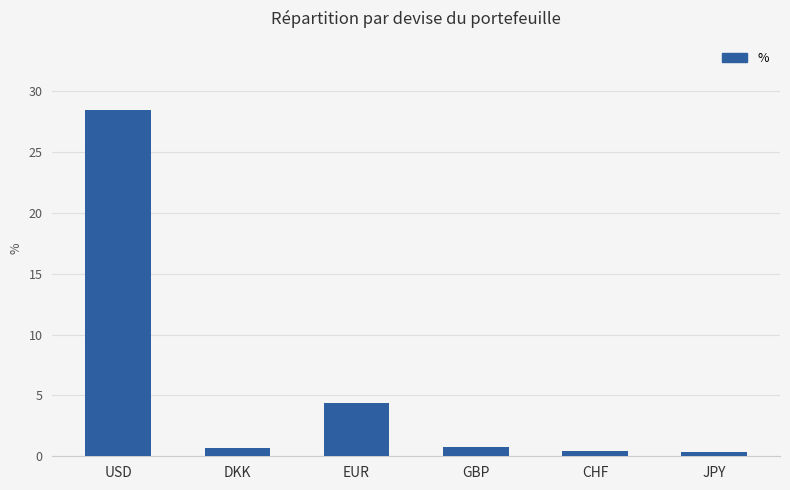

What is the maximum value shown in the chart?

28.4